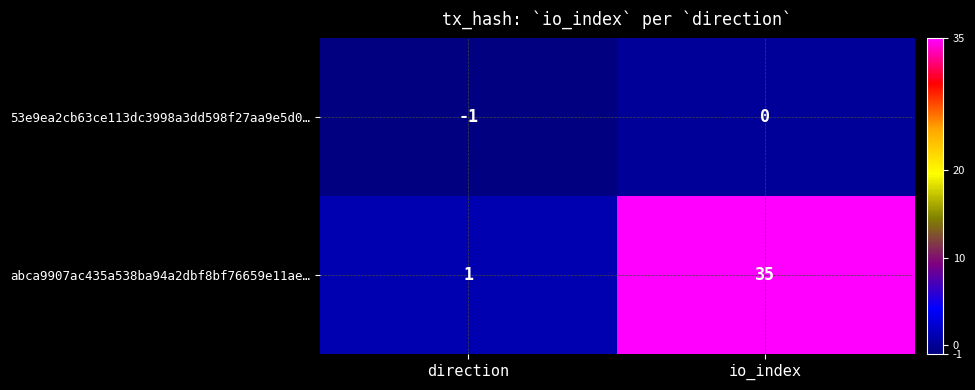

Reading left to right, list all the values displayed in this chart.

53e9ea2cb63ce113dc3998a3dd598f27aa9e5d0…: direction=-1	io_index=0
abca9907ac435a538ba94a2dbf8bf76659e11ae…: direction=1	io_index=35